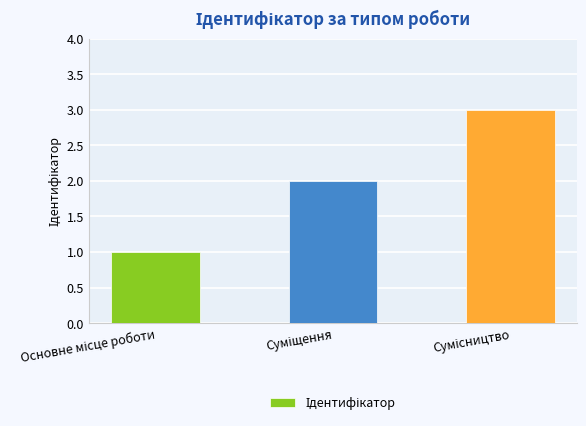

Reading right to left, transcribe all the data shown in this chart.

3	2	1